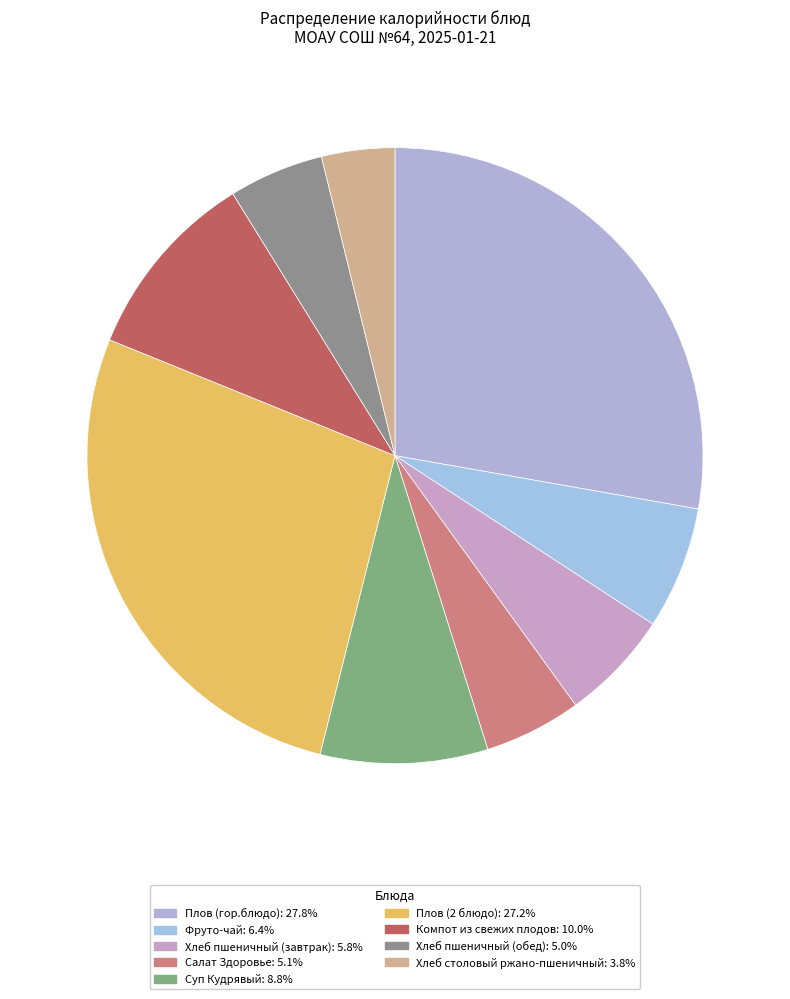

How many slices are in this pie chart?

9